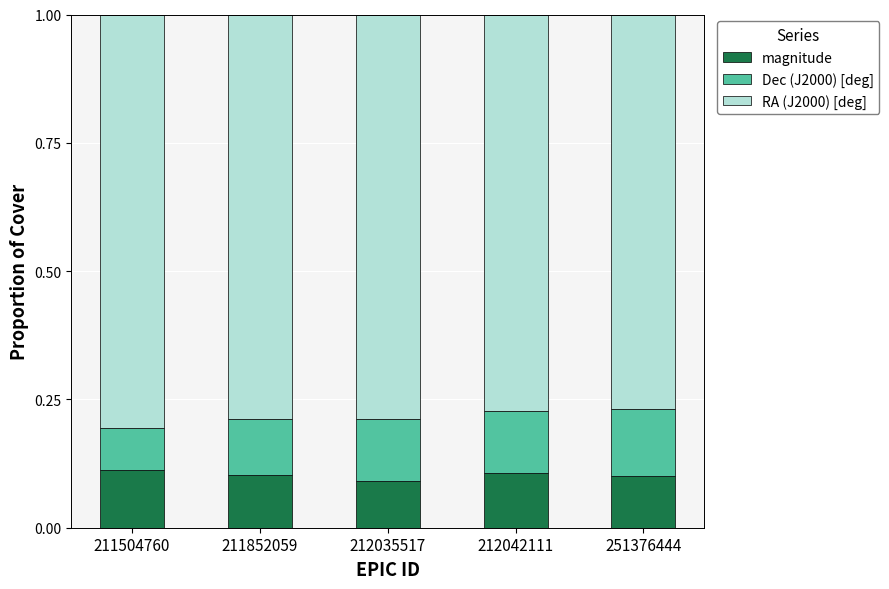

What is the sum of all magnitude values?

0.5